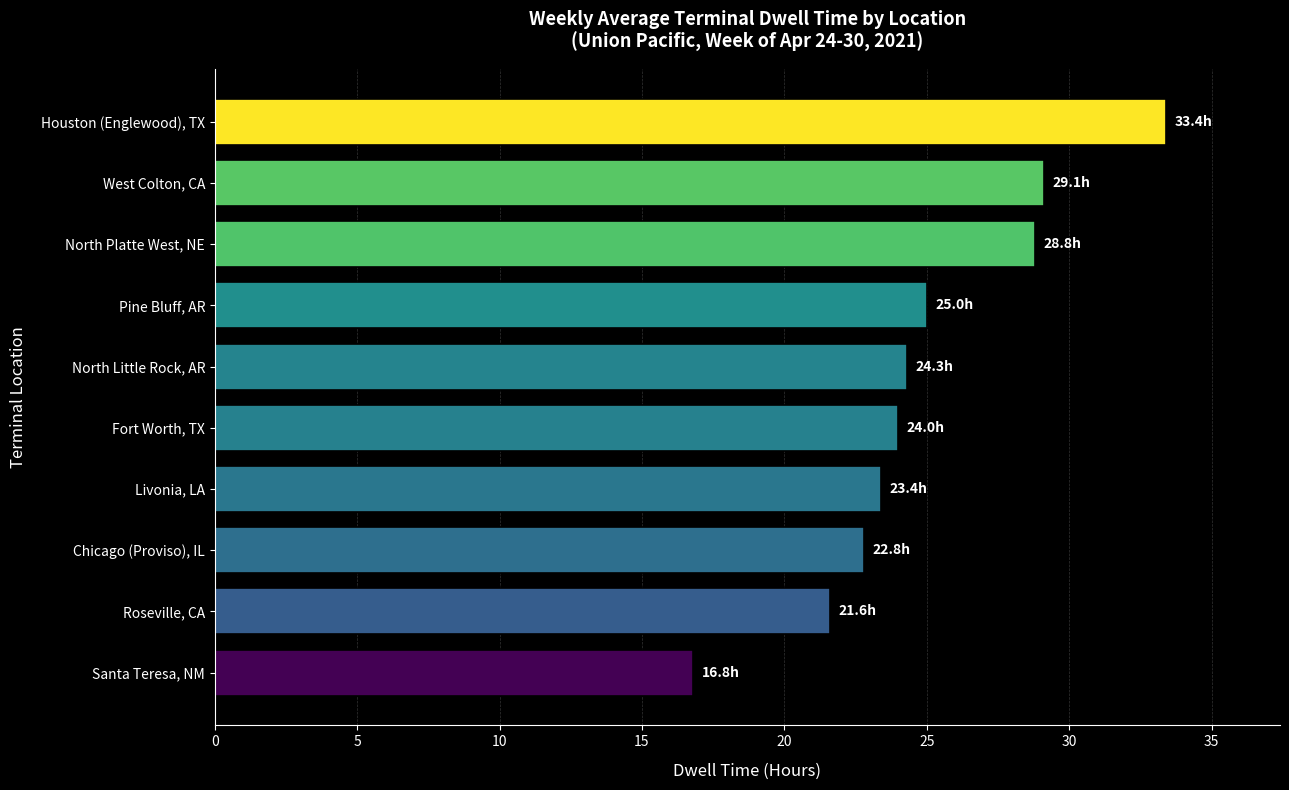

How many bars are there in total?

10